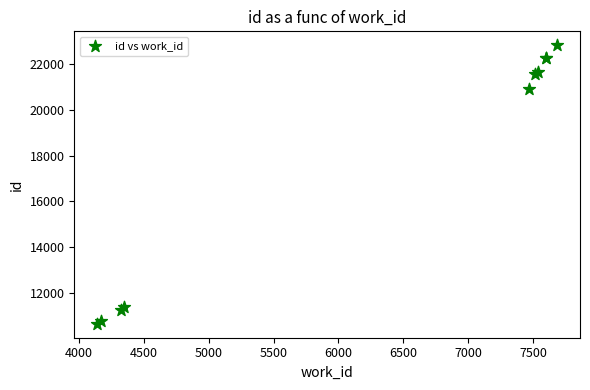

What Y value in the scatter plot is closest to 16737?

20902